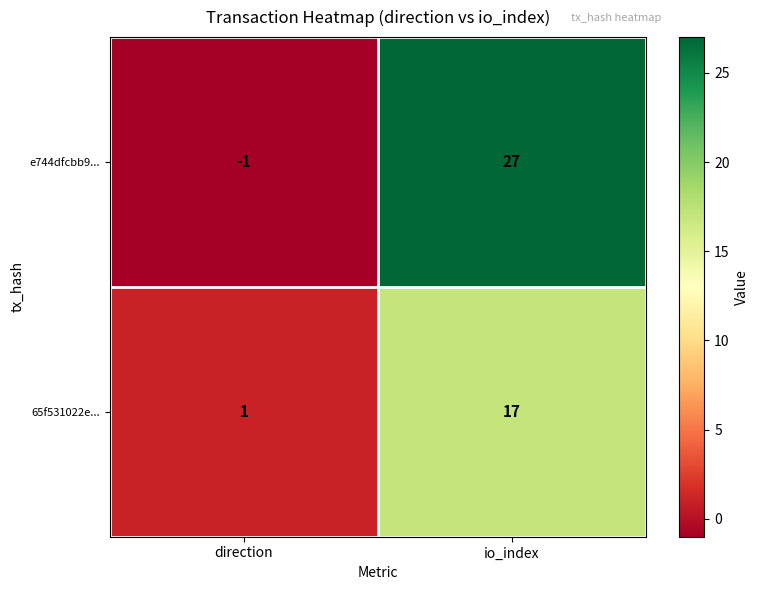

Which series has the largest total across all categories?

e744dfcbb9...